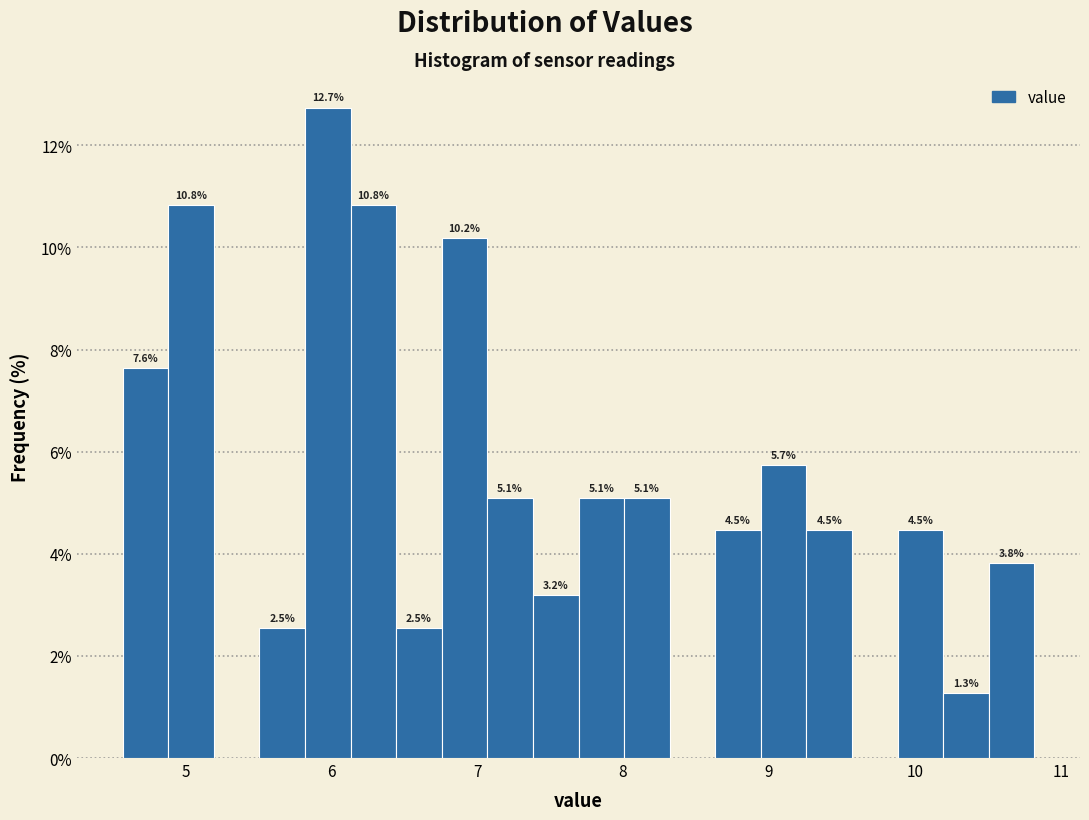

Around what value on the x-axis is the tallest bar? Give the approximate position of its centre, as read against the axis.

6.0